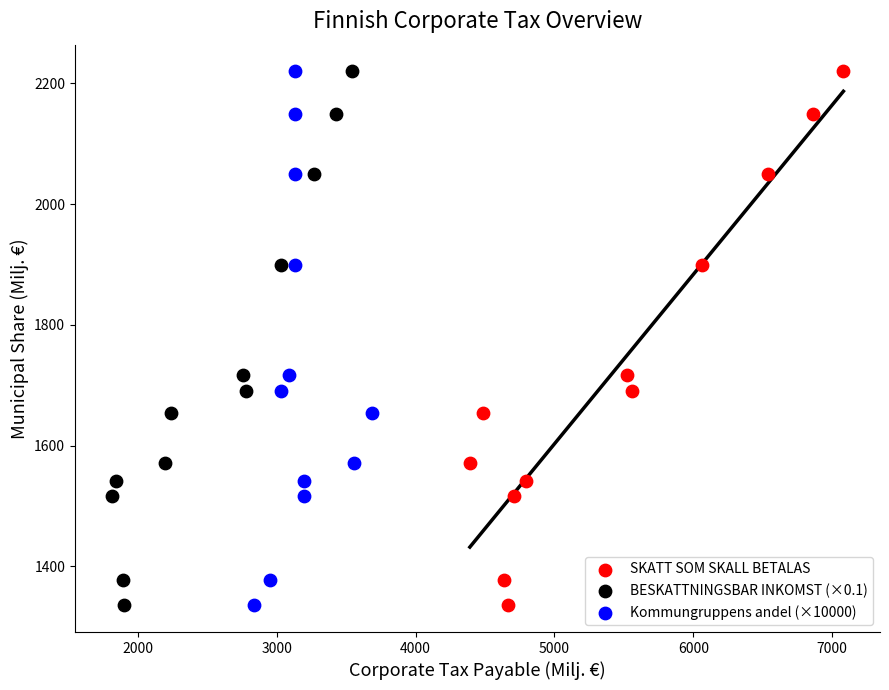

What are all the series names shown in the legend?

SKATT SOM SKALL BETALAS, BESKATTNINGSBAR INKOMST (×0.1), Kommungruppens andel (×10000)